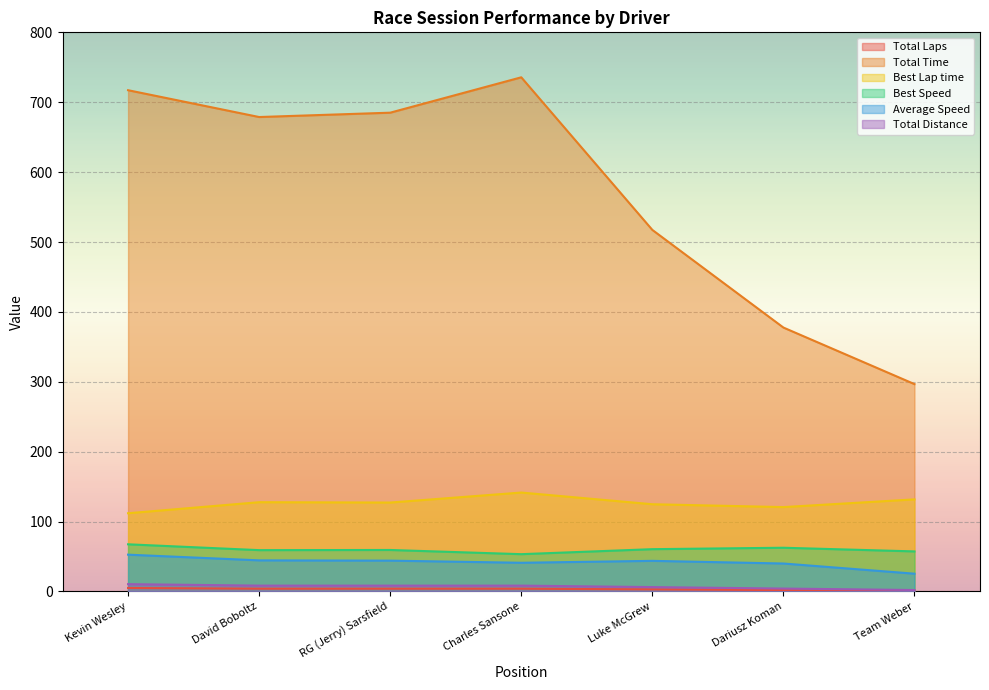

True or false: Best Lap time and Total Laps cross at least once.

False